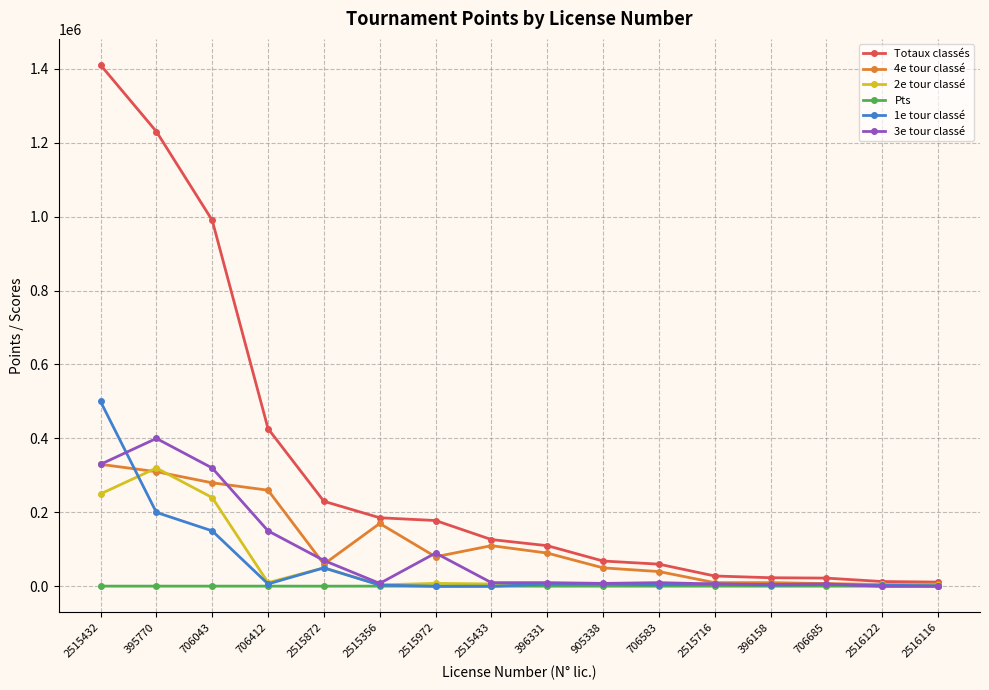

What is the label of the 14th point from the left?

706685